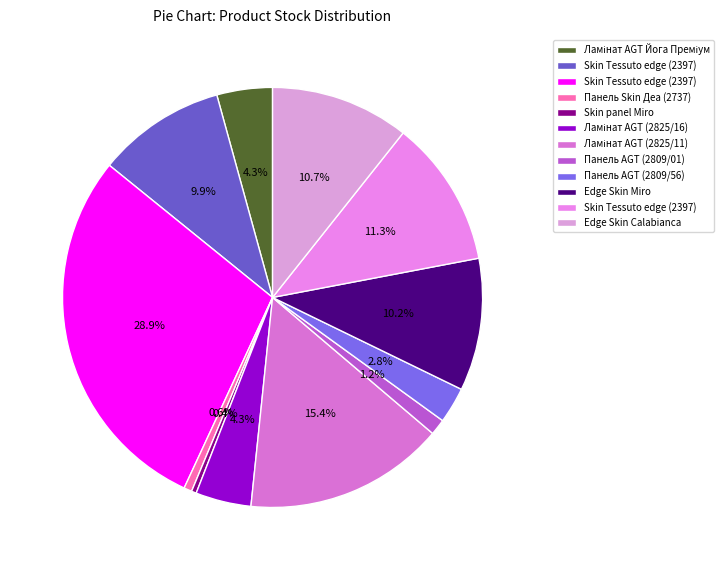

How many slices are in this pie chart?

12